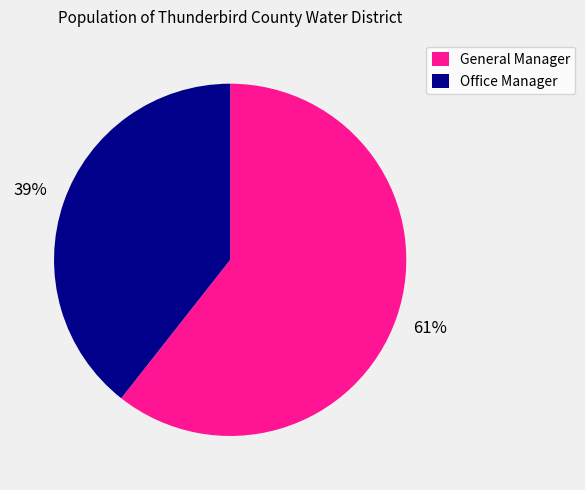

How many segments does this pie chart have?

2